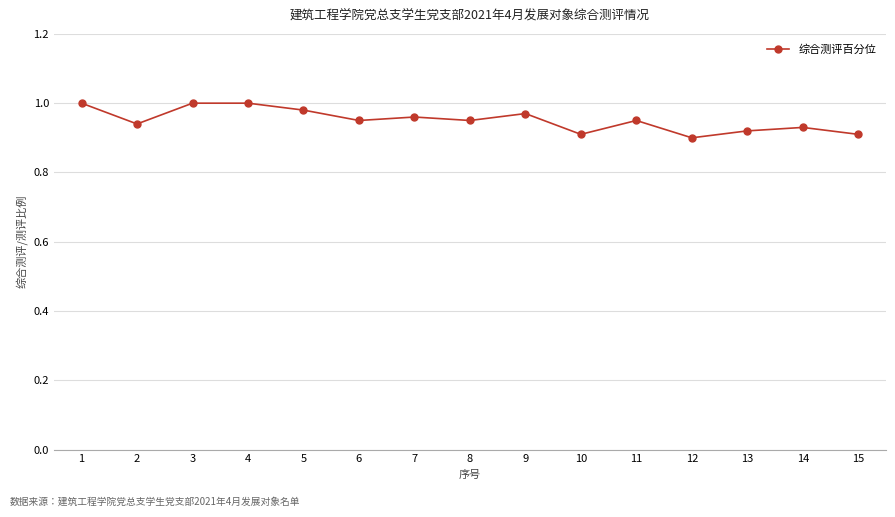

True or false: the data shows 1.6 at 11.

False